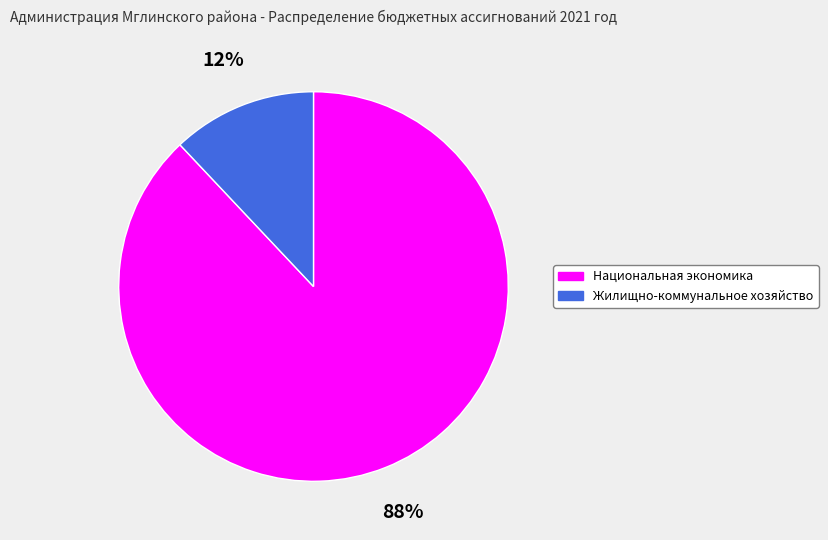

Which category has the biggest portion of the pie?

Национальная экономика